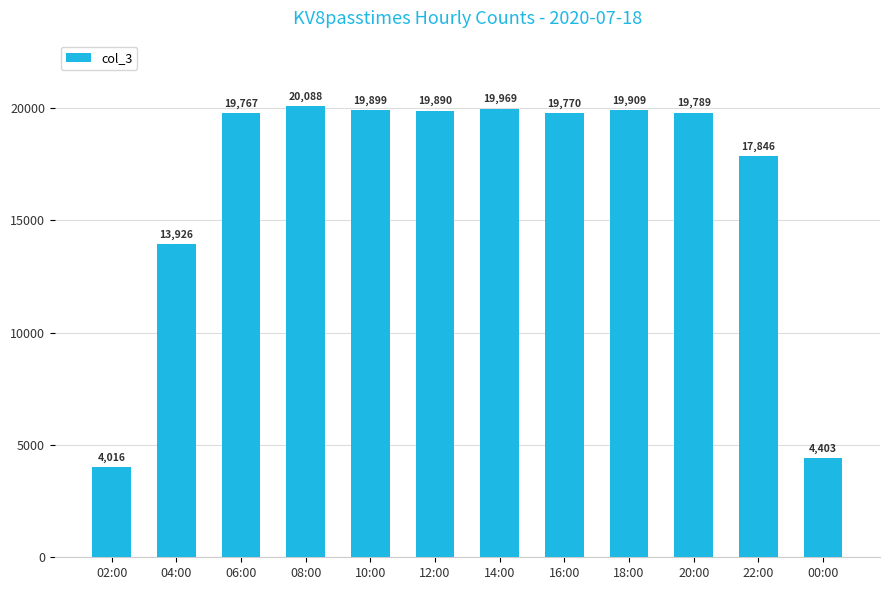

Rank the categories by value from lowest to highest.

02:00, 00:00, 04:00, 22:00, 06:00, 16:00, 20:00, 12:00, 10:00, 18:00, 14:00, 08:00